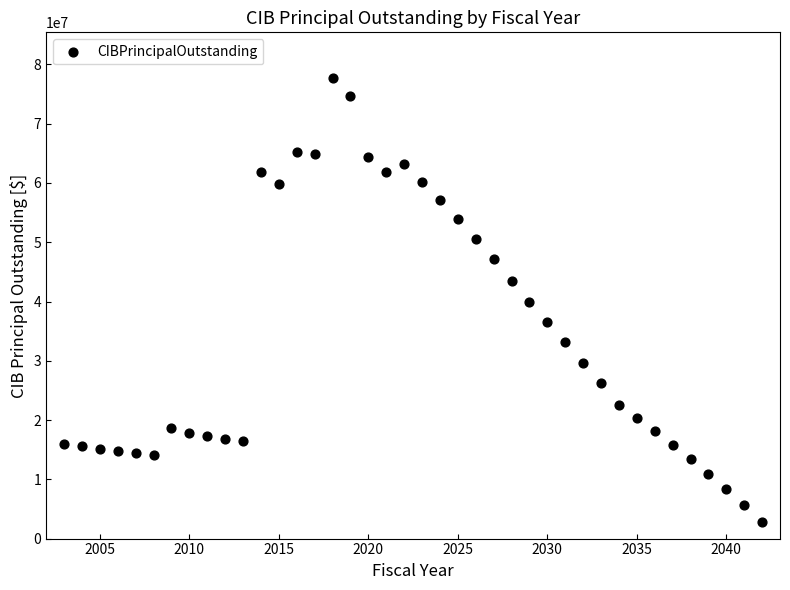

What is the range of X values (max minus min)?

39